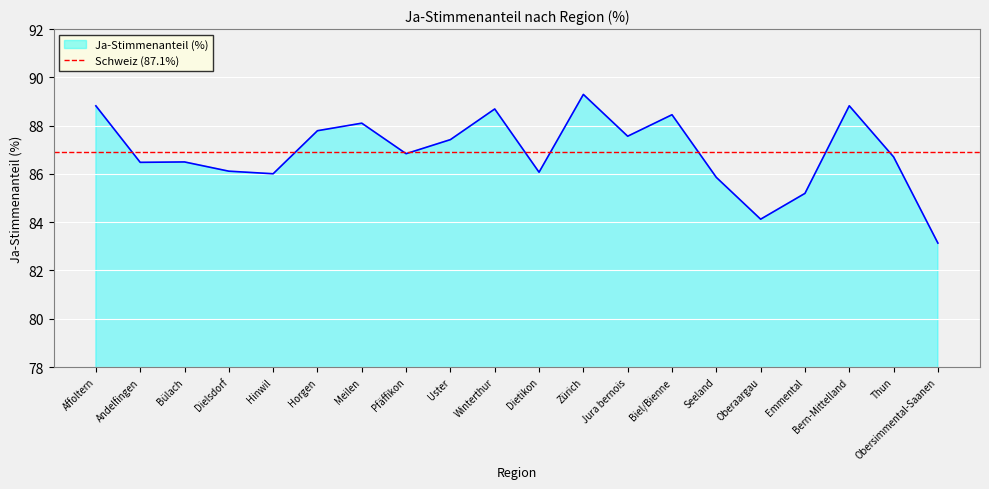

What is the difference between the second highest and minimum values?

5.7